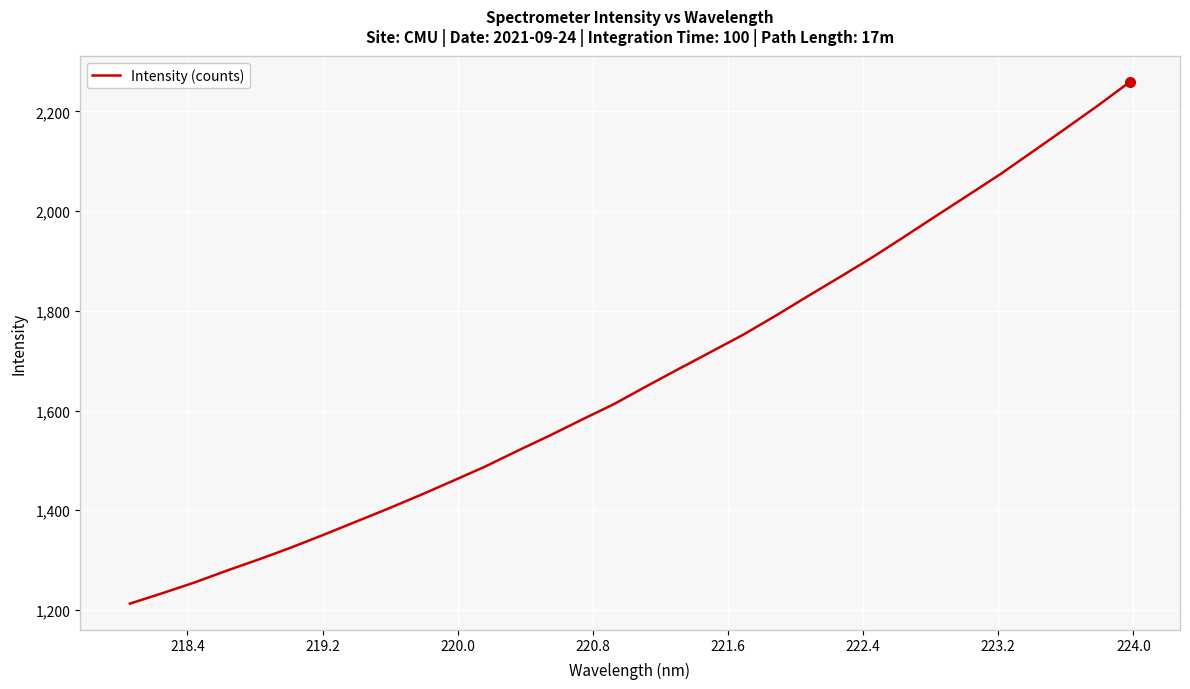

What is the minimum value shown in the chart?

1212.5